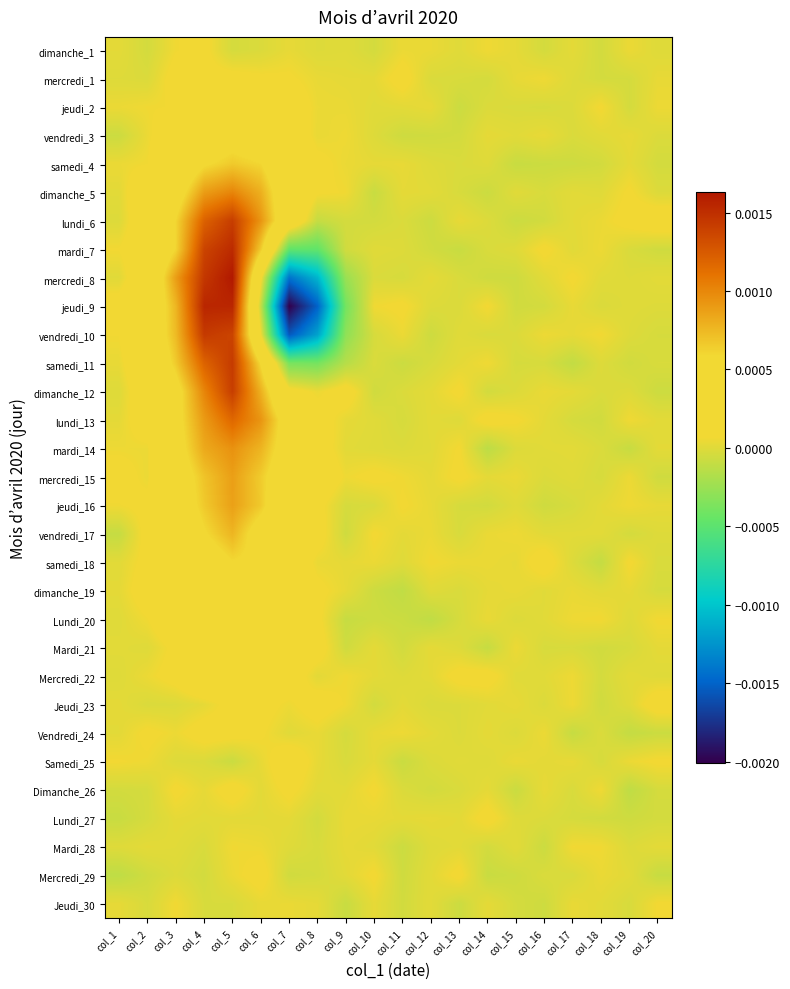

Which label corresponds to the largest value in the chart?

col_5